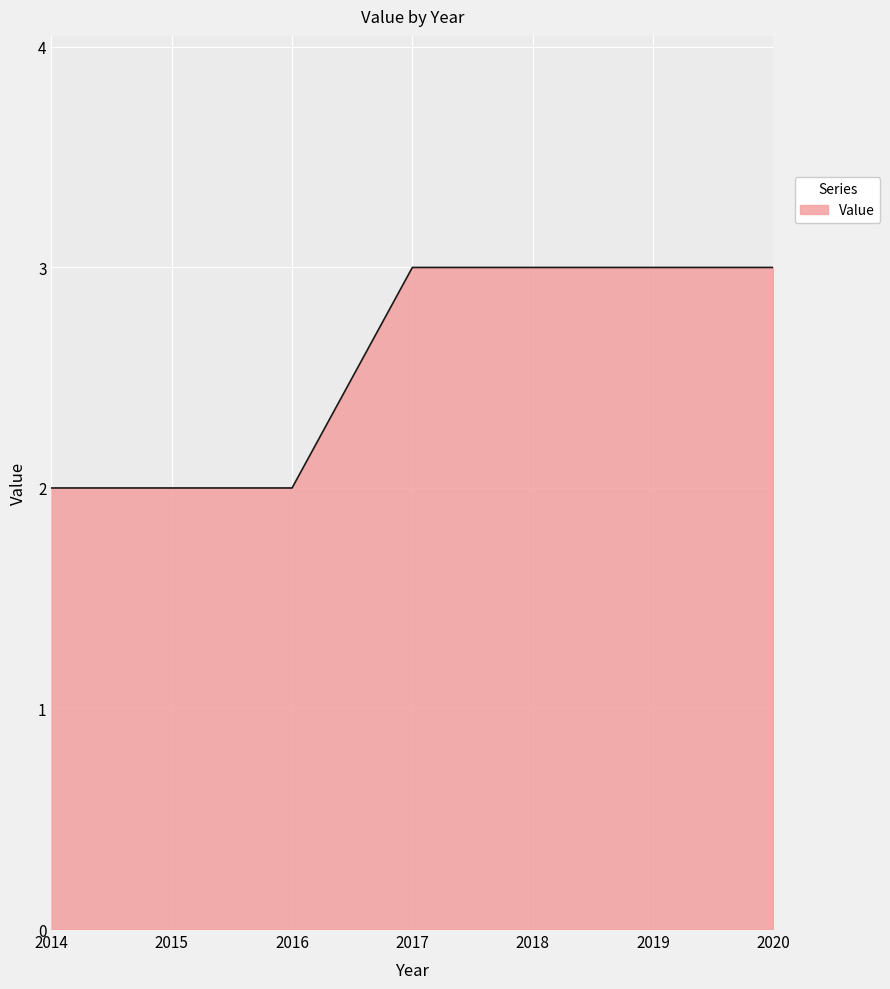

What is the greatest value displayed?

3